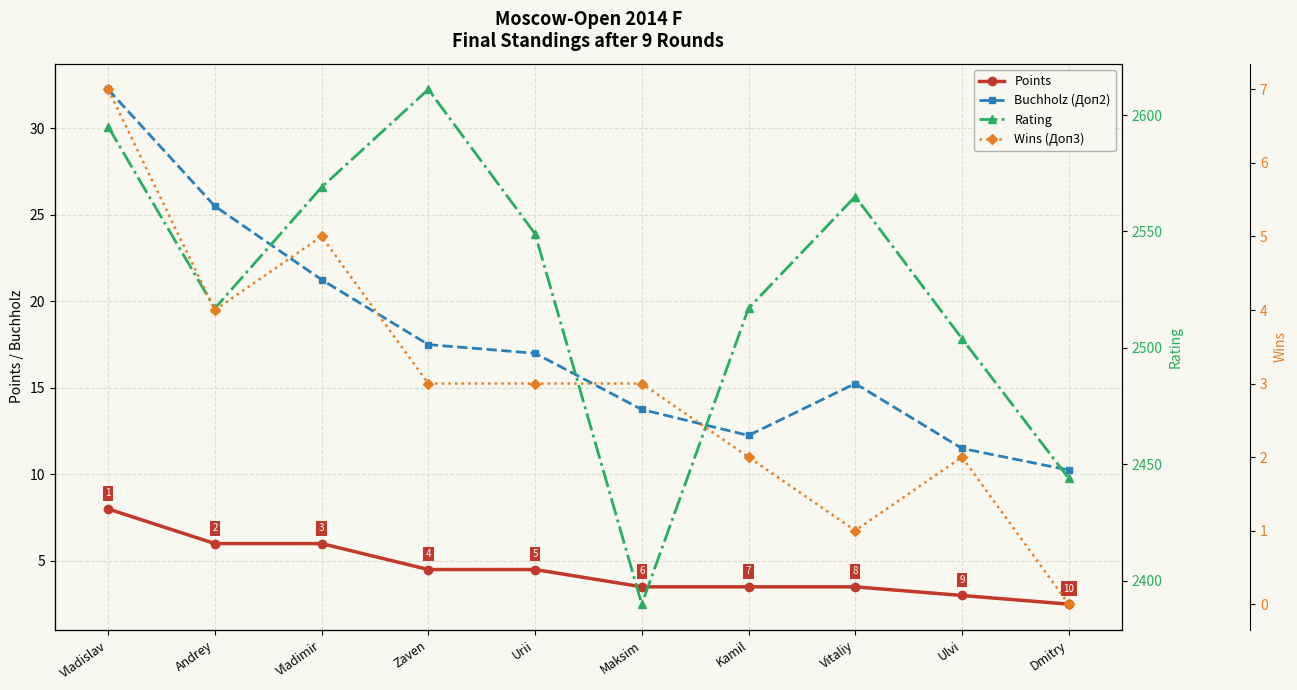

What is the label of the 3rd point from the left?

Vladimir